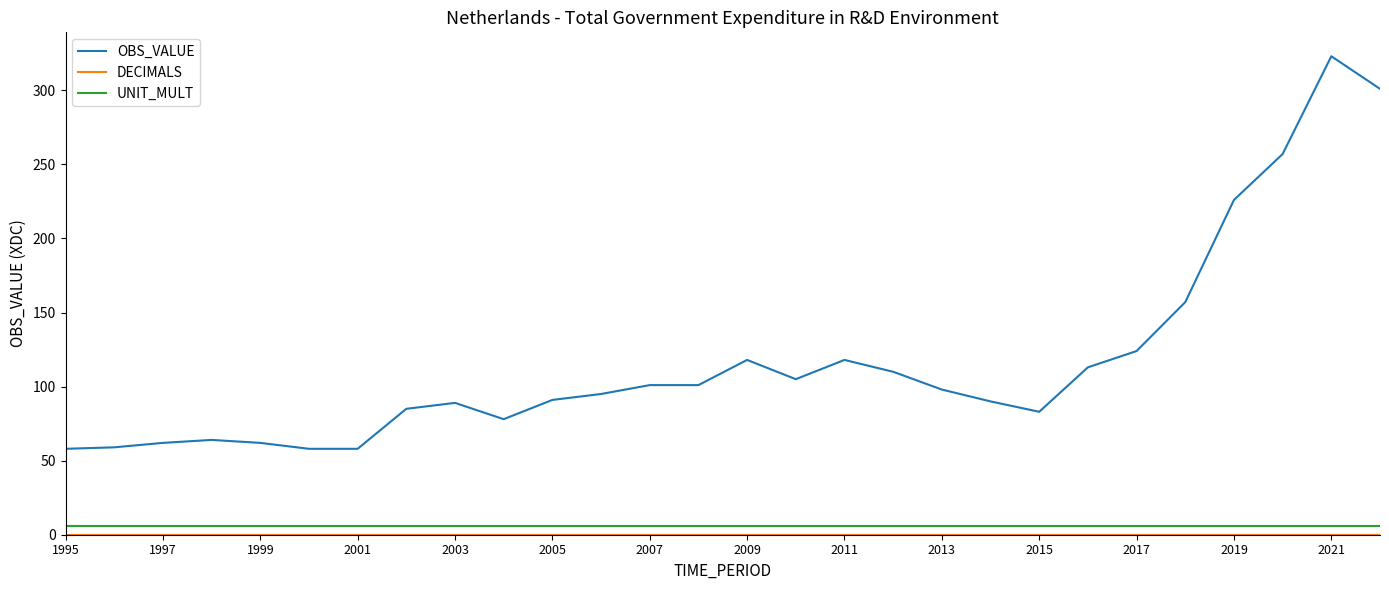

Which series has the largest total across all categories?

OBS_VALUE